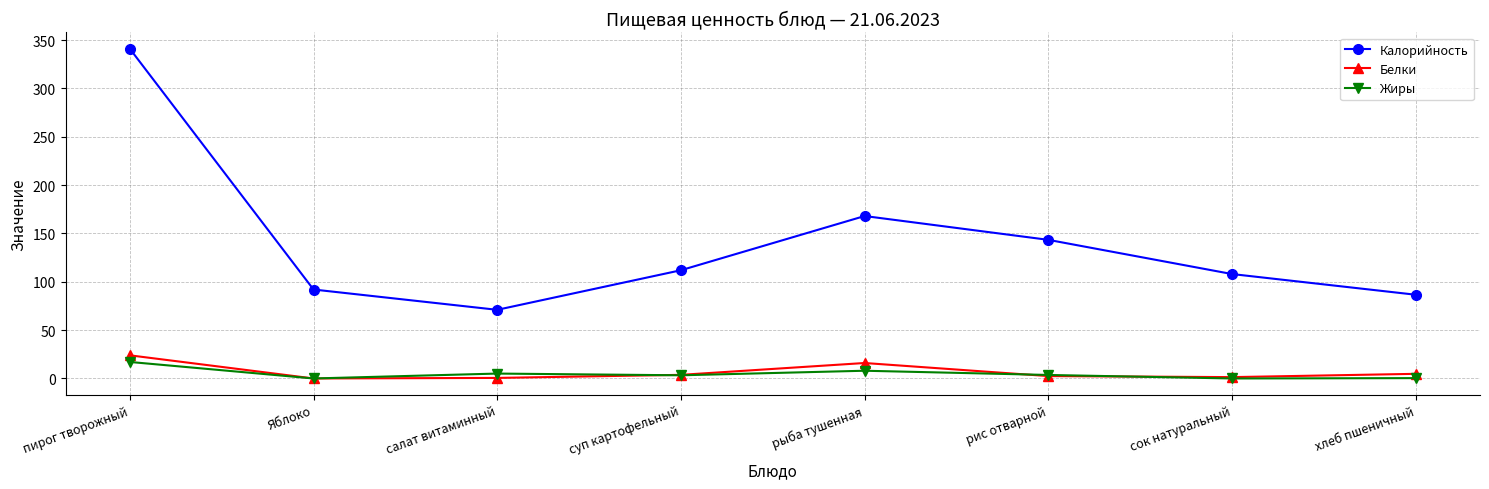

How many interior local peaks does the Калорийность series have?

1